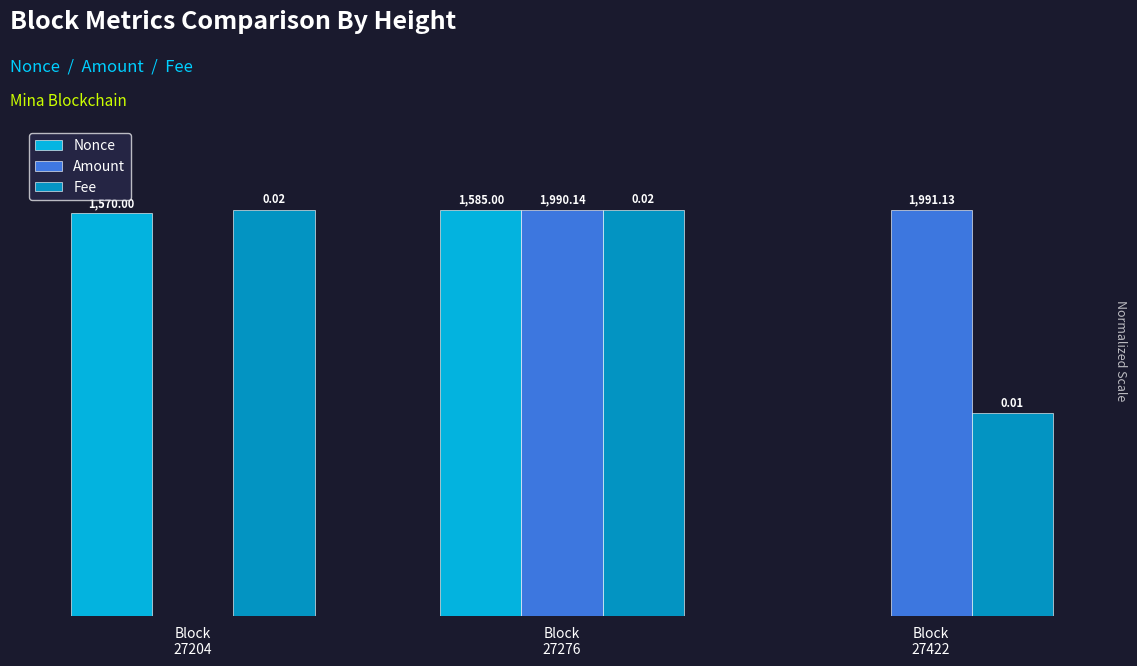

What are all the series names shown in the legend?

Nonce, Amount, Fee